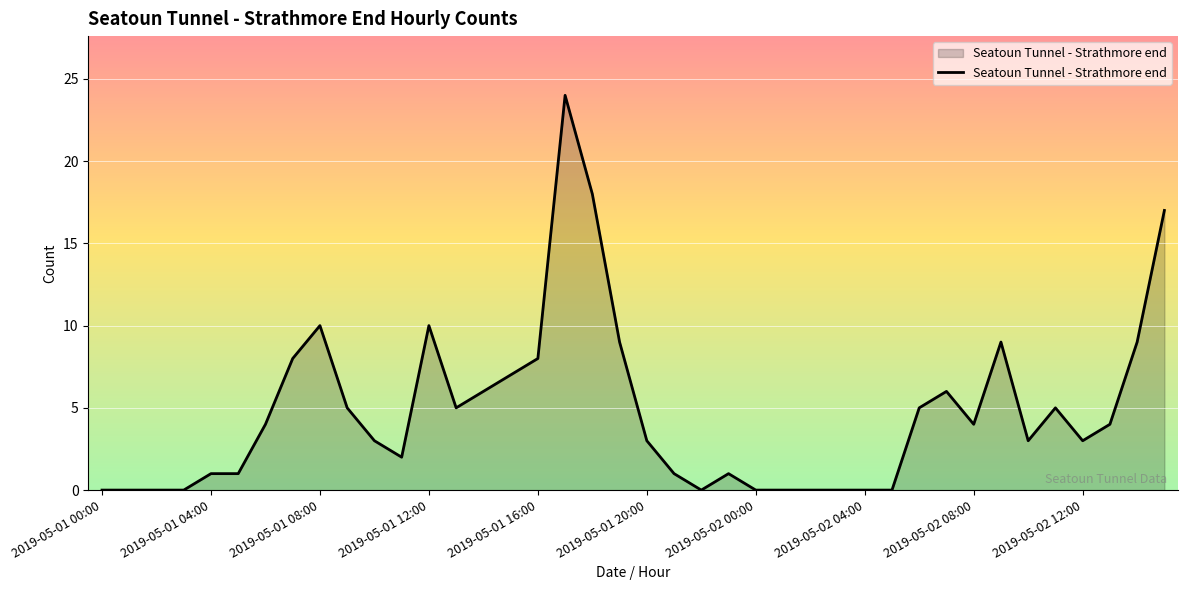

Reading right to left, transcribe all the data shown in this chart.

17	9	4	3	5	3	9	4	6	5	0	0	0	0	0	0	1	0	1	3	9	18	24	8	7	6	5	10	2	3	5	10	8	4	1	1	0	0	0	0